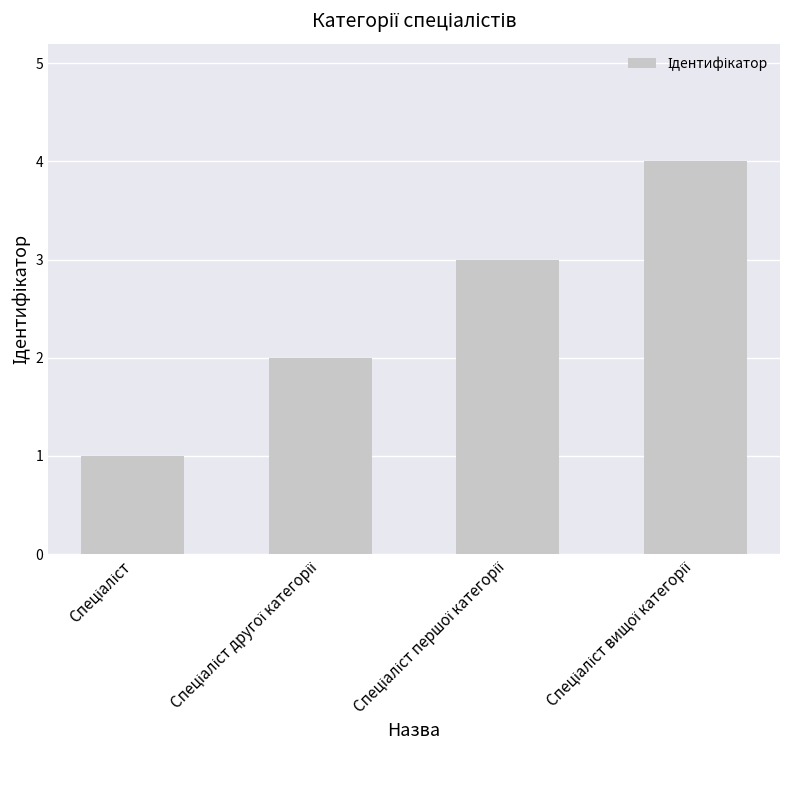

What is the difference between the maximum and second lowest values?

2